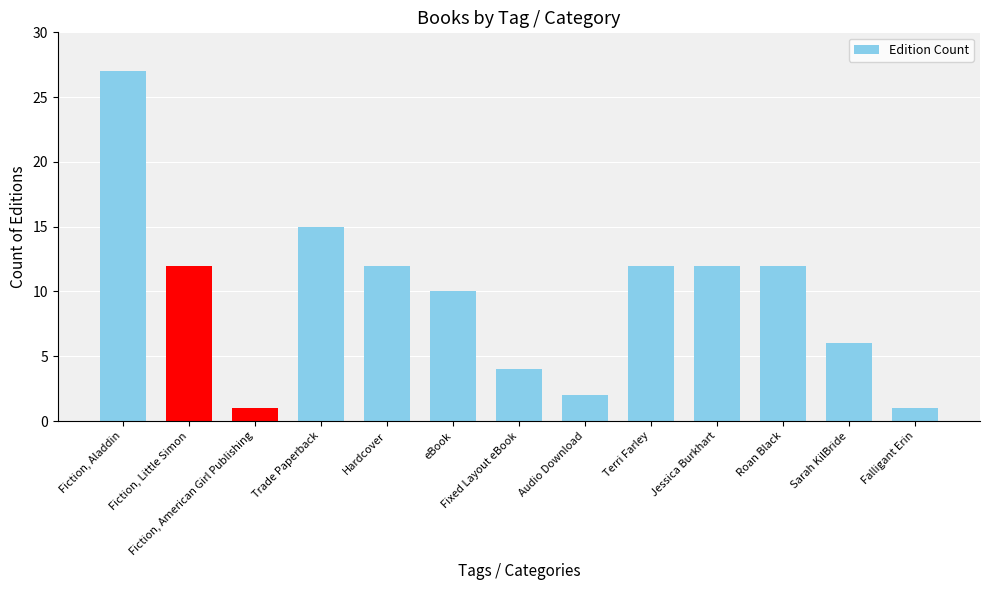

What is the smallest value displayed?

1